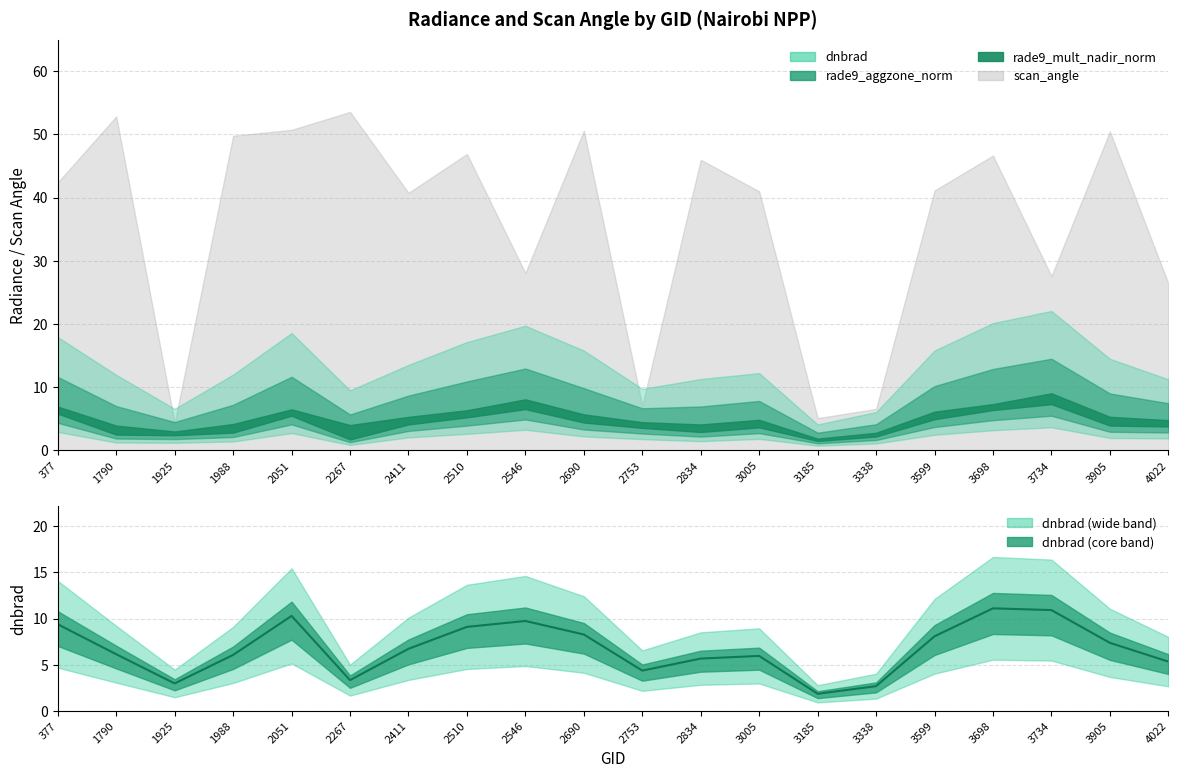

What is the sum of all values?

135.6